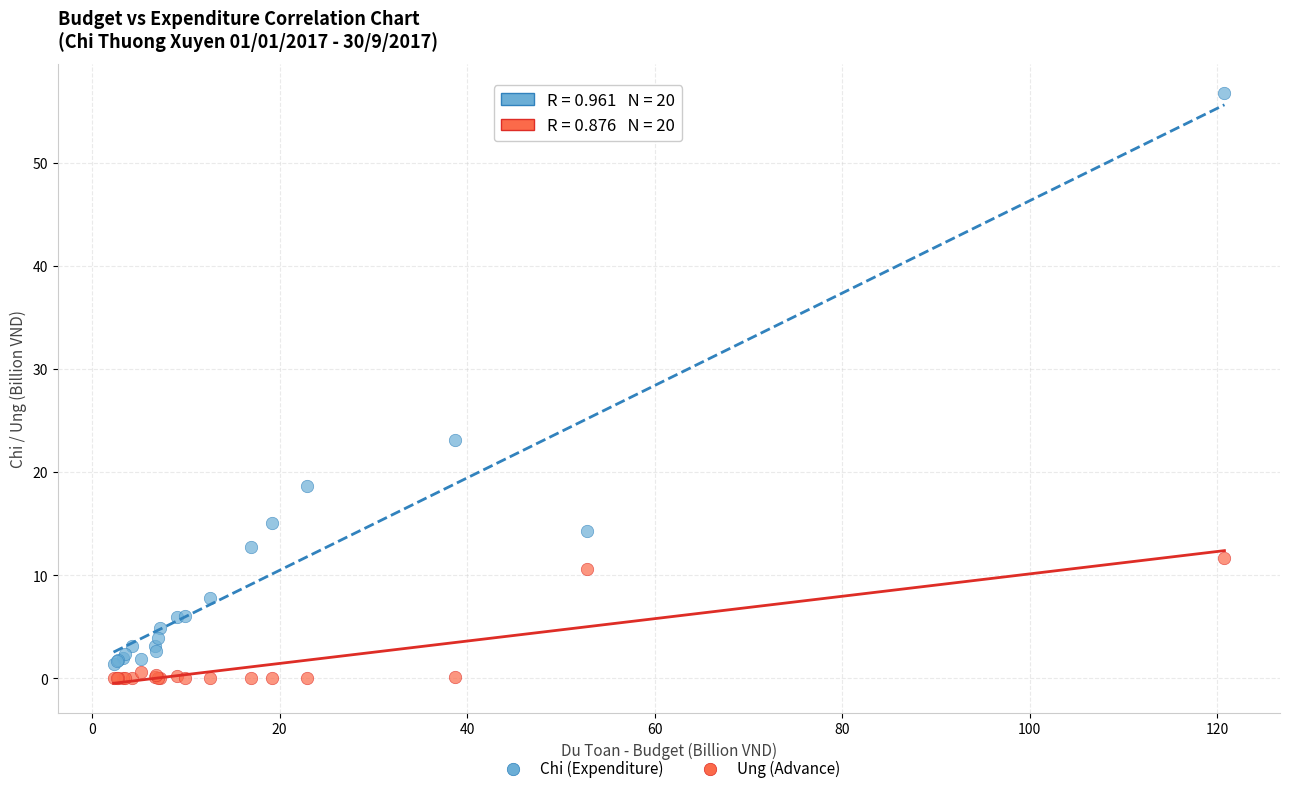

Which series contains the highest Y value?

Chi (Expenditure)